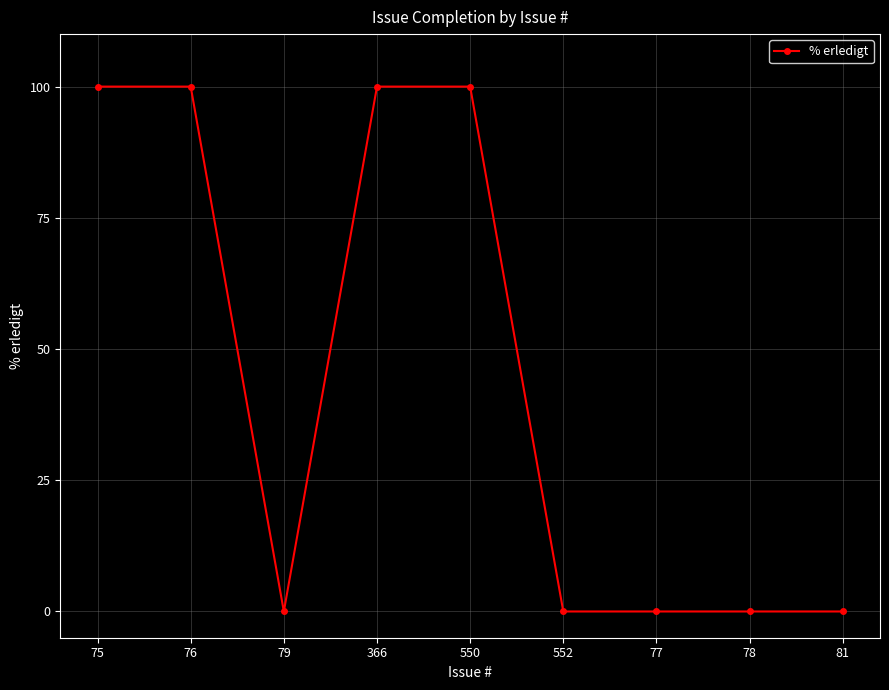

What is the greatest value displayed?

100